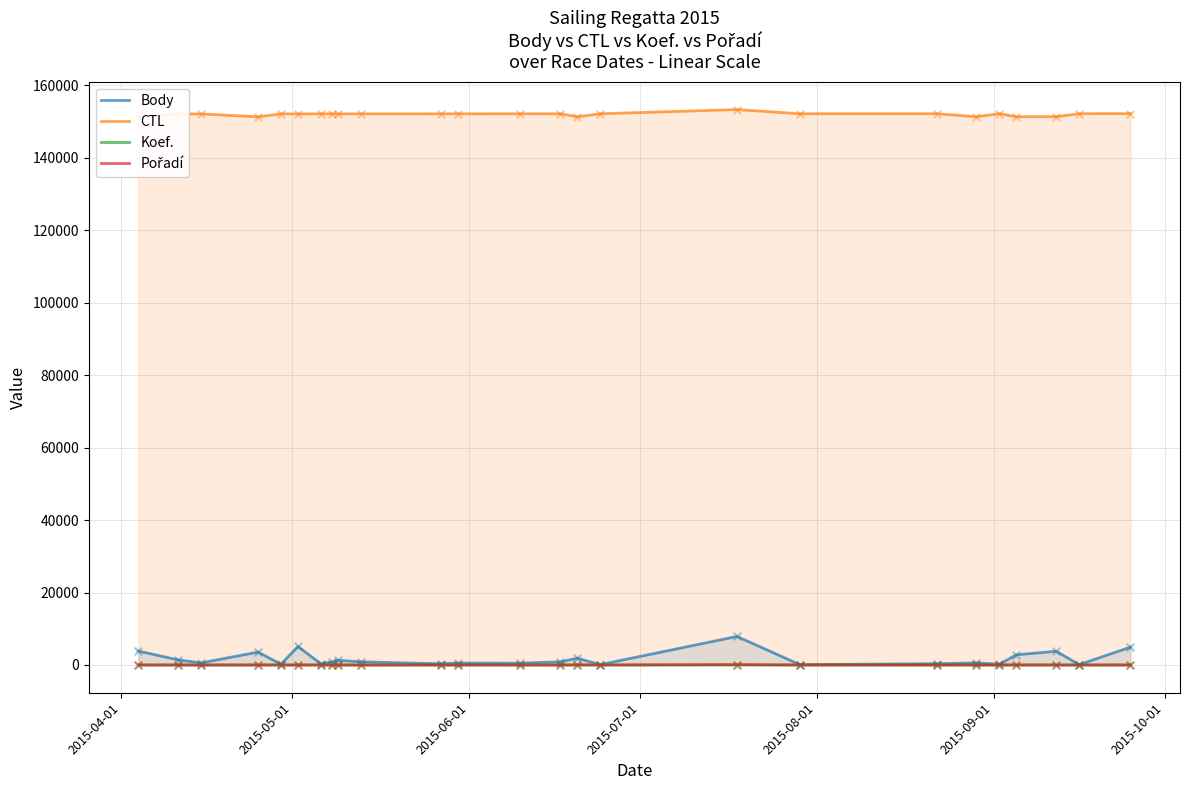

At how many categories does at least one series exceed 37510?

25